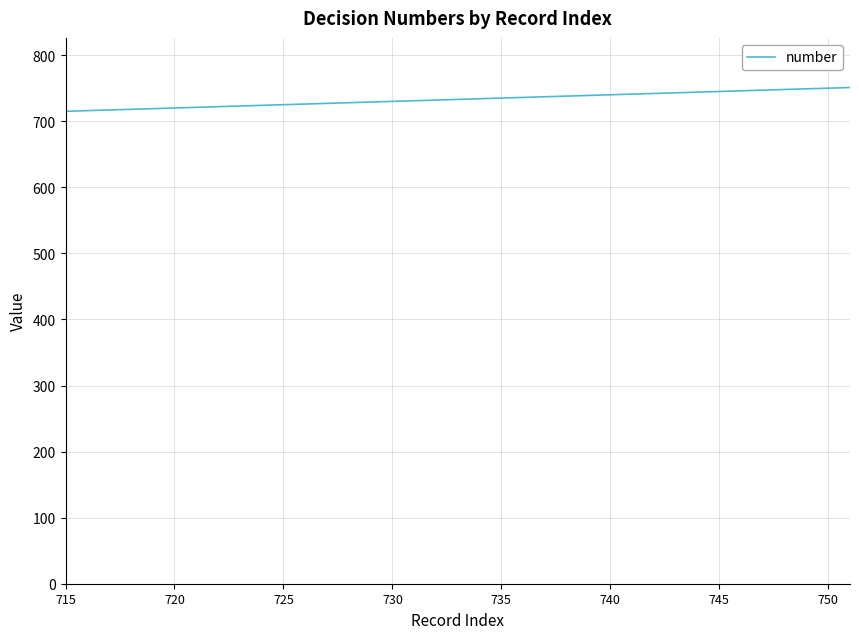

What is the difference between the maximum and minimum values?

36